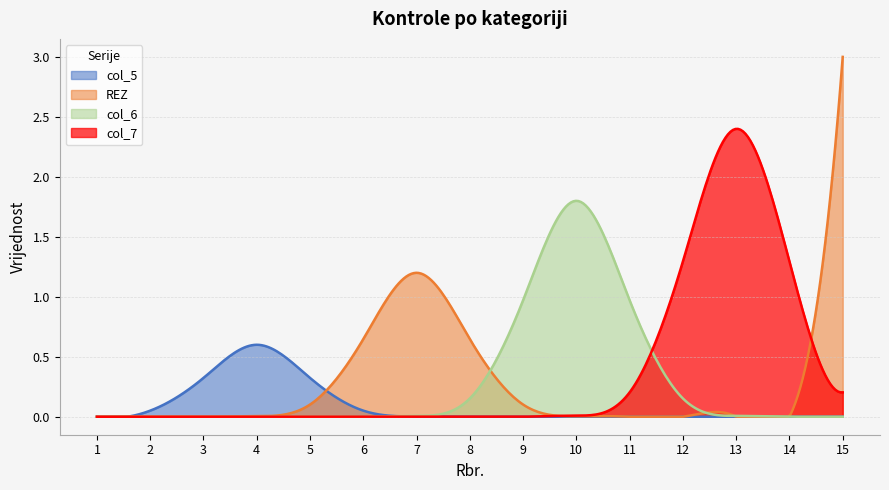

How many lines are shown in the chart?

4